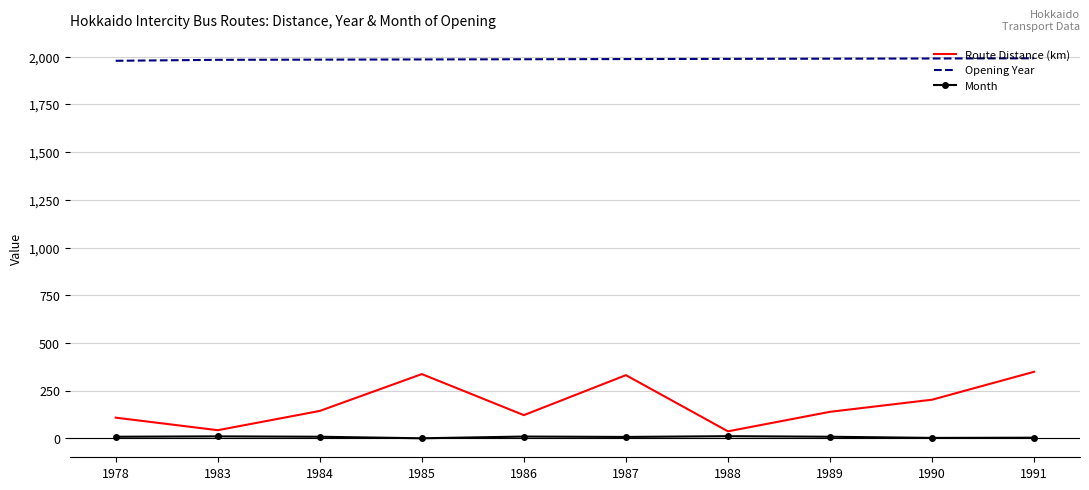

True or false: Month and Opening Year cross at least once.

False